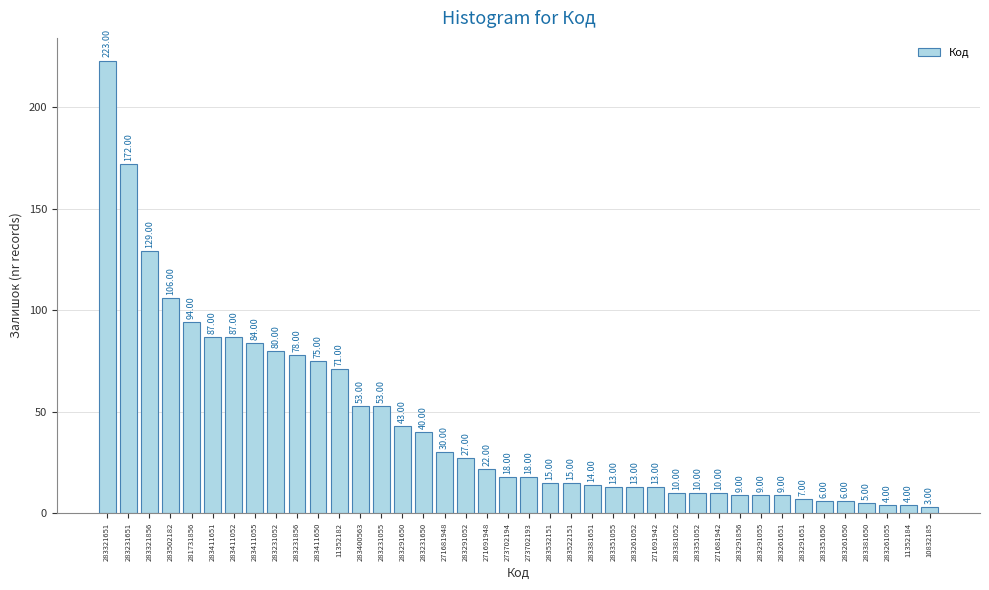

What is the change in value from 283231651 to 283291856?

-163